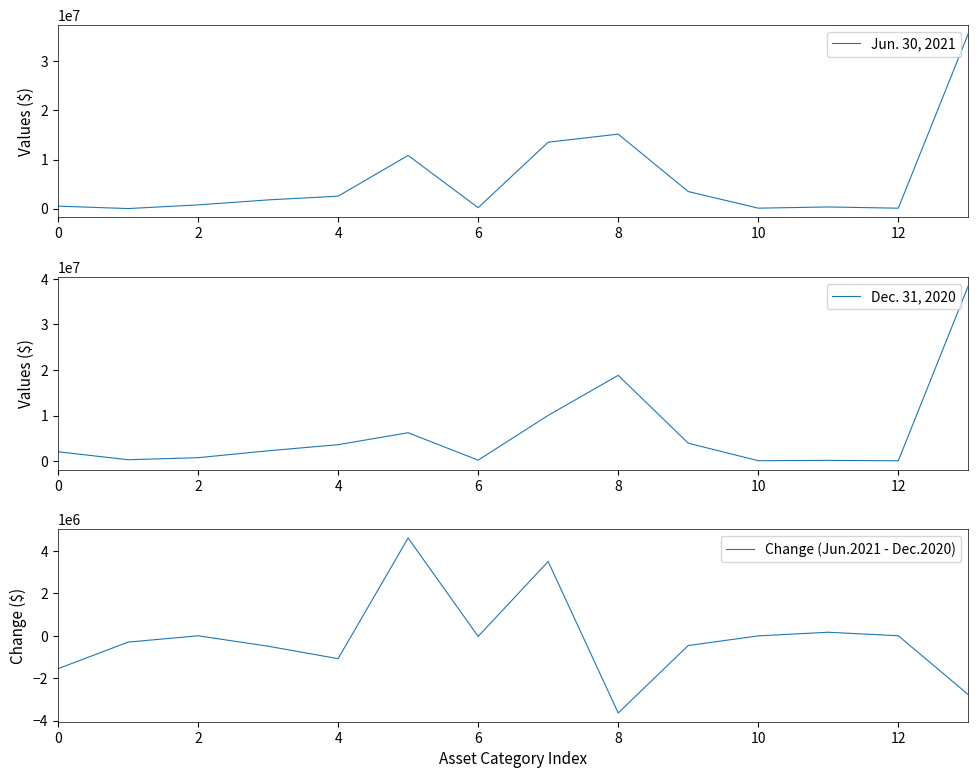

What is the average value of the Change (Jun.2021 - Dec.2020) series?

-146592